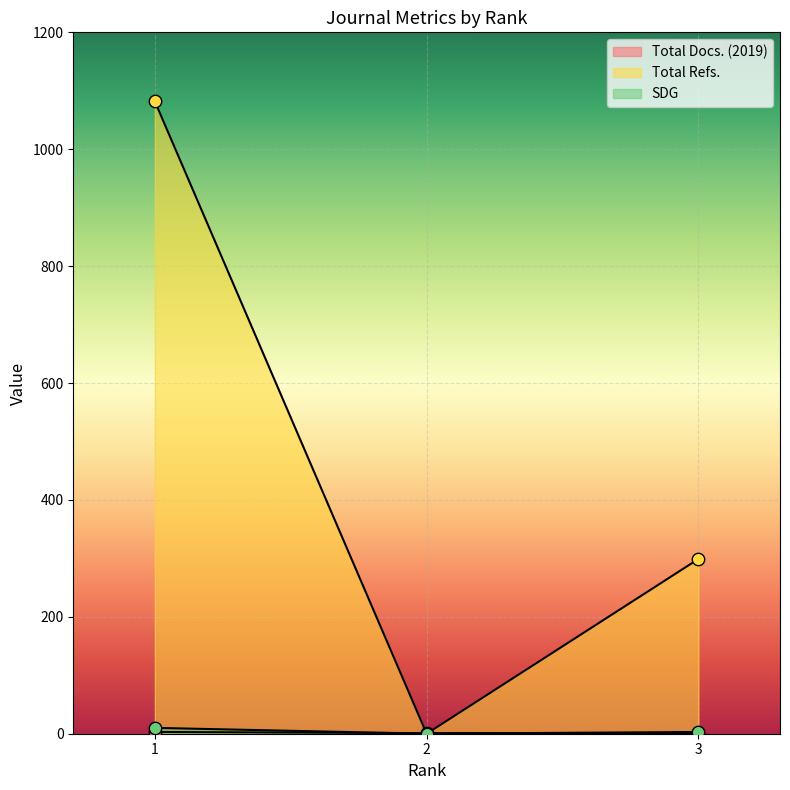

Is the value of Total Refs. at 1 greater than the value of Total Docs. (2019) at 1?

Yes